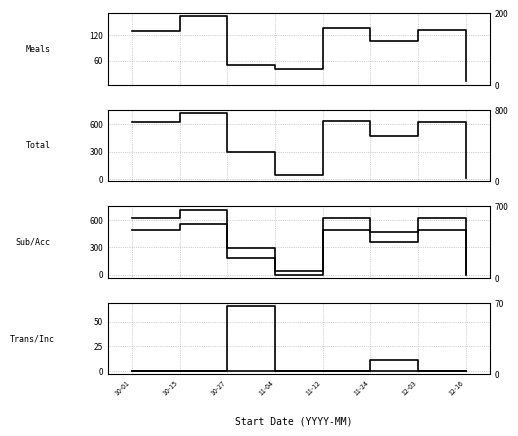

True or false: Other Transportation and Accommodation cross at least once.

False